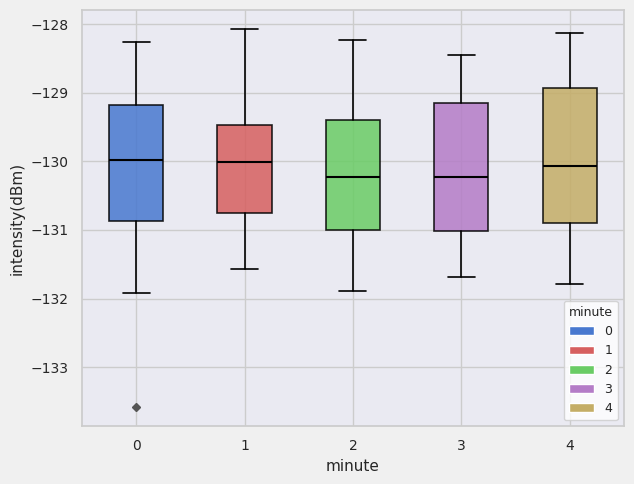

Where does the upper whisker of the box at x = 1 end on the y-axis? The values are not printed on the chart, so give them approximately, as read against the axis.

-128.1